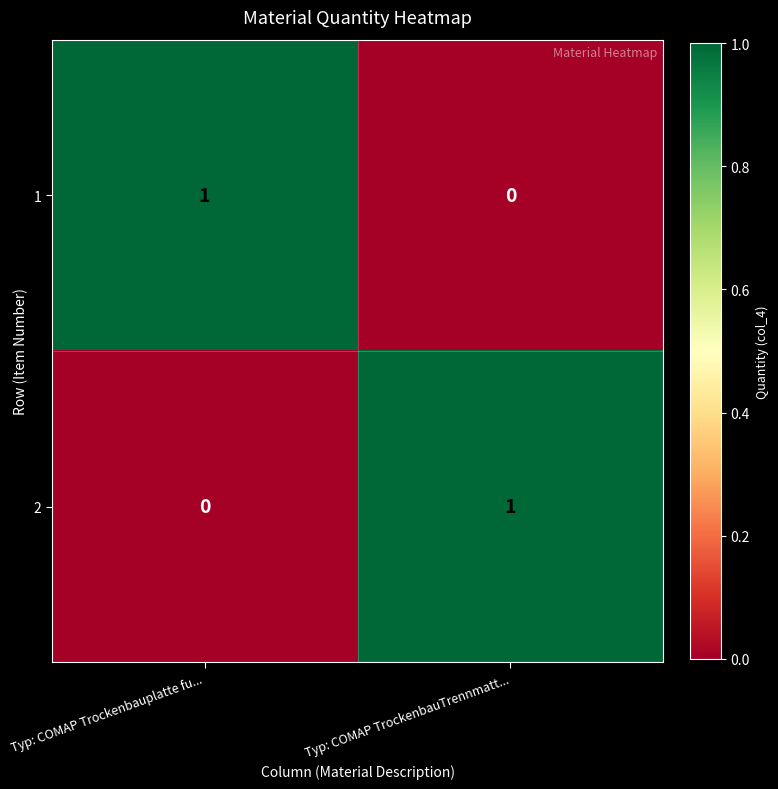

Is the value of 1 at Typ: COMAP Trockenbauplatte fu... greater than the value of 2 at Typ: COMAP Trockenbauplatte fu...?

Yes